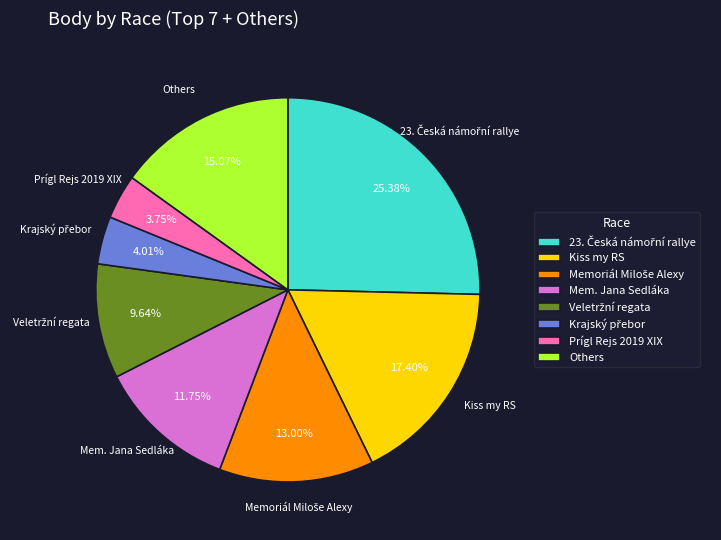

Is Kiss my RS the majority of the pie?

No